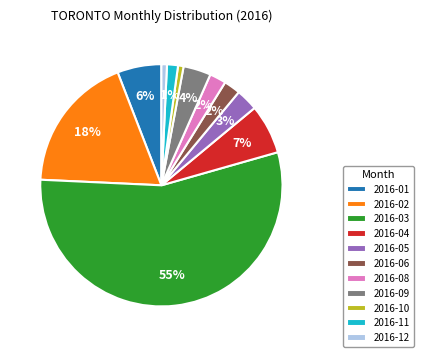

How many slices are in this pie chart?

11